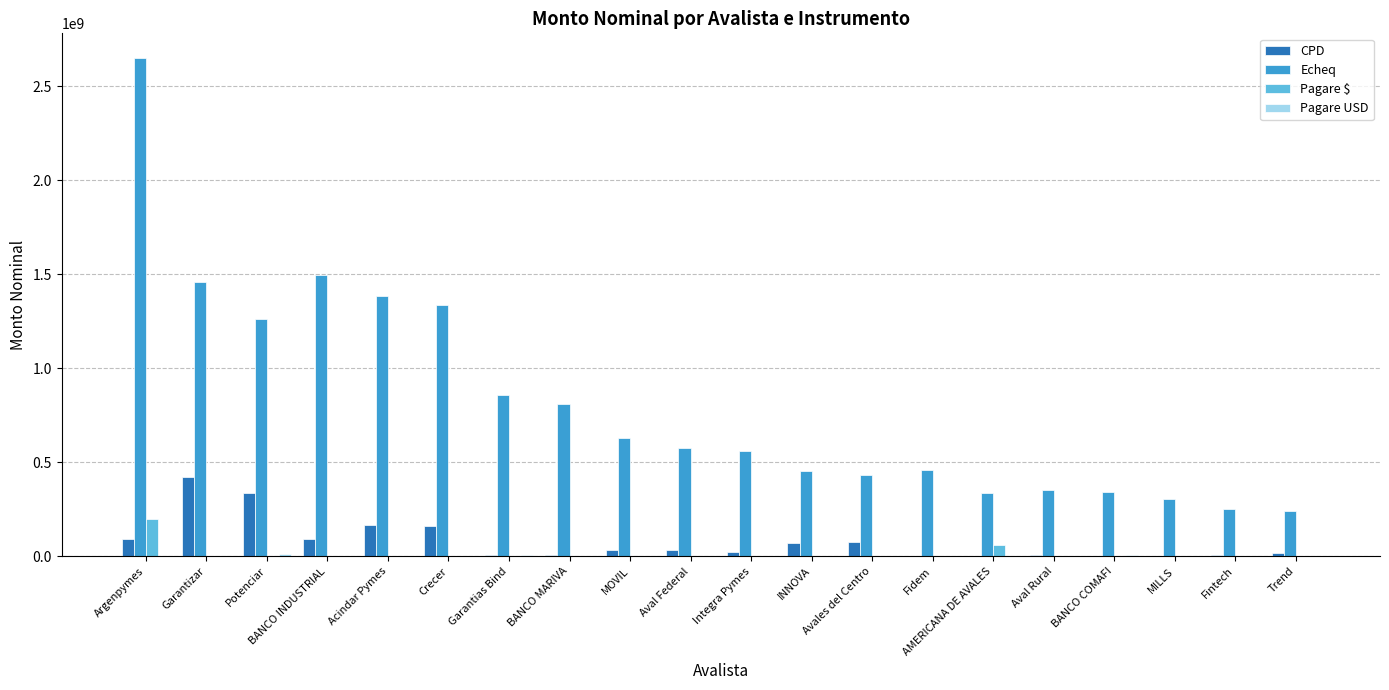

Which category has the highest value in the Pagare $ series?

Argenpymes